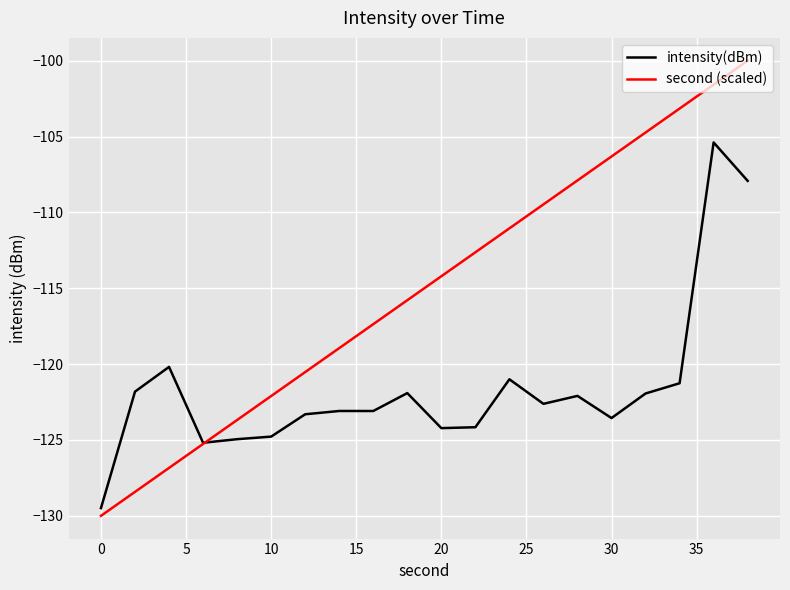

Which series has the largest total across all categories?

second (scaled)